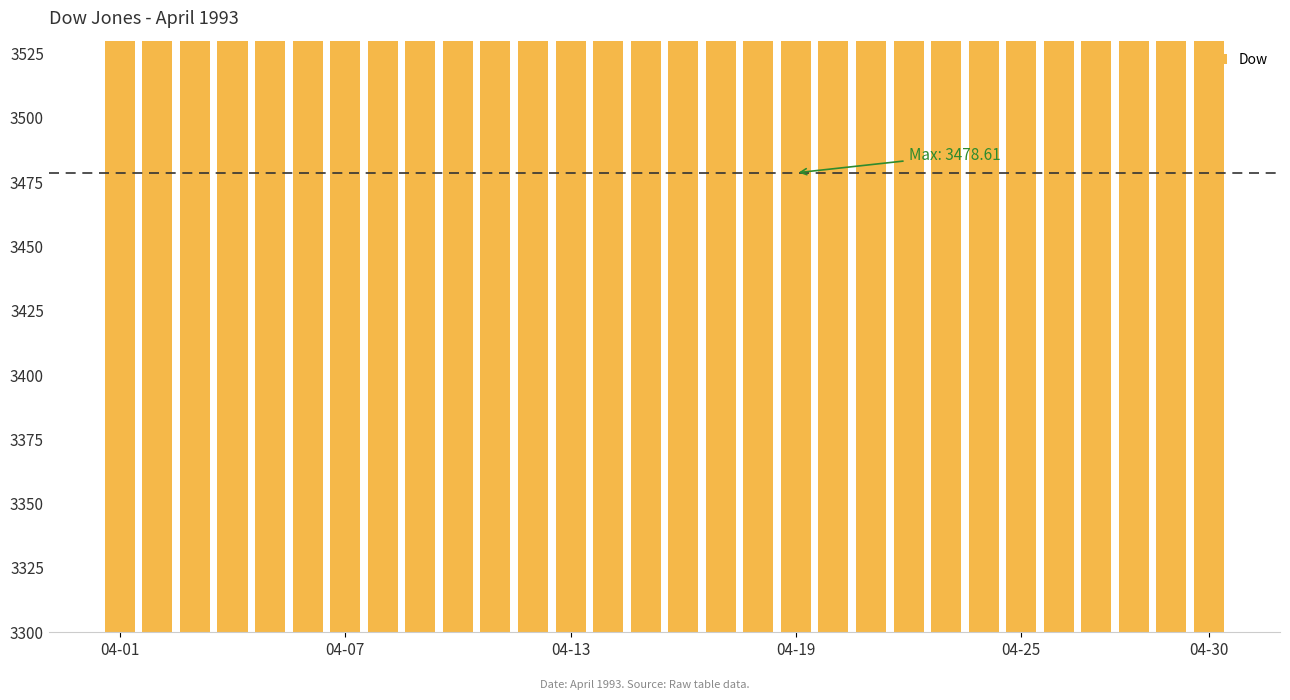

List the labels in order of value, smallest first.

04-25, 6, 04-30, 11, 7, 8, 9, 10, 26, 28, 25, 27, 29, 12, 22, 23, 24, 04-01, 04-07, 04-13, 04-19, 21, 20, 13, 14, 15, 16, 17, 19, 18